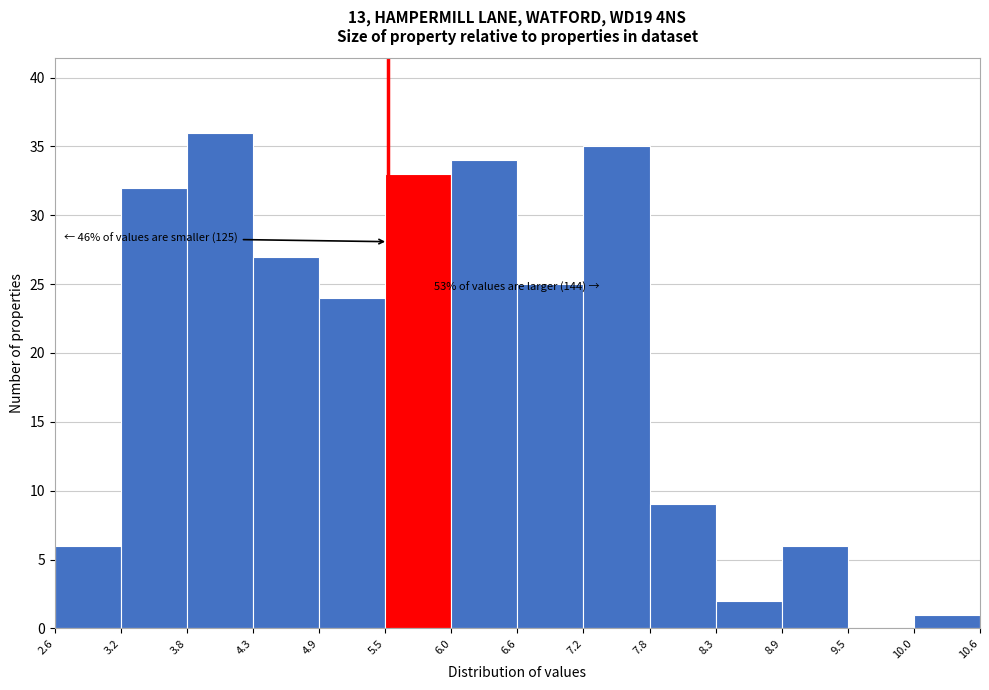

Over which range of the x-axis is the bar tallest?

3.8 to 4.3